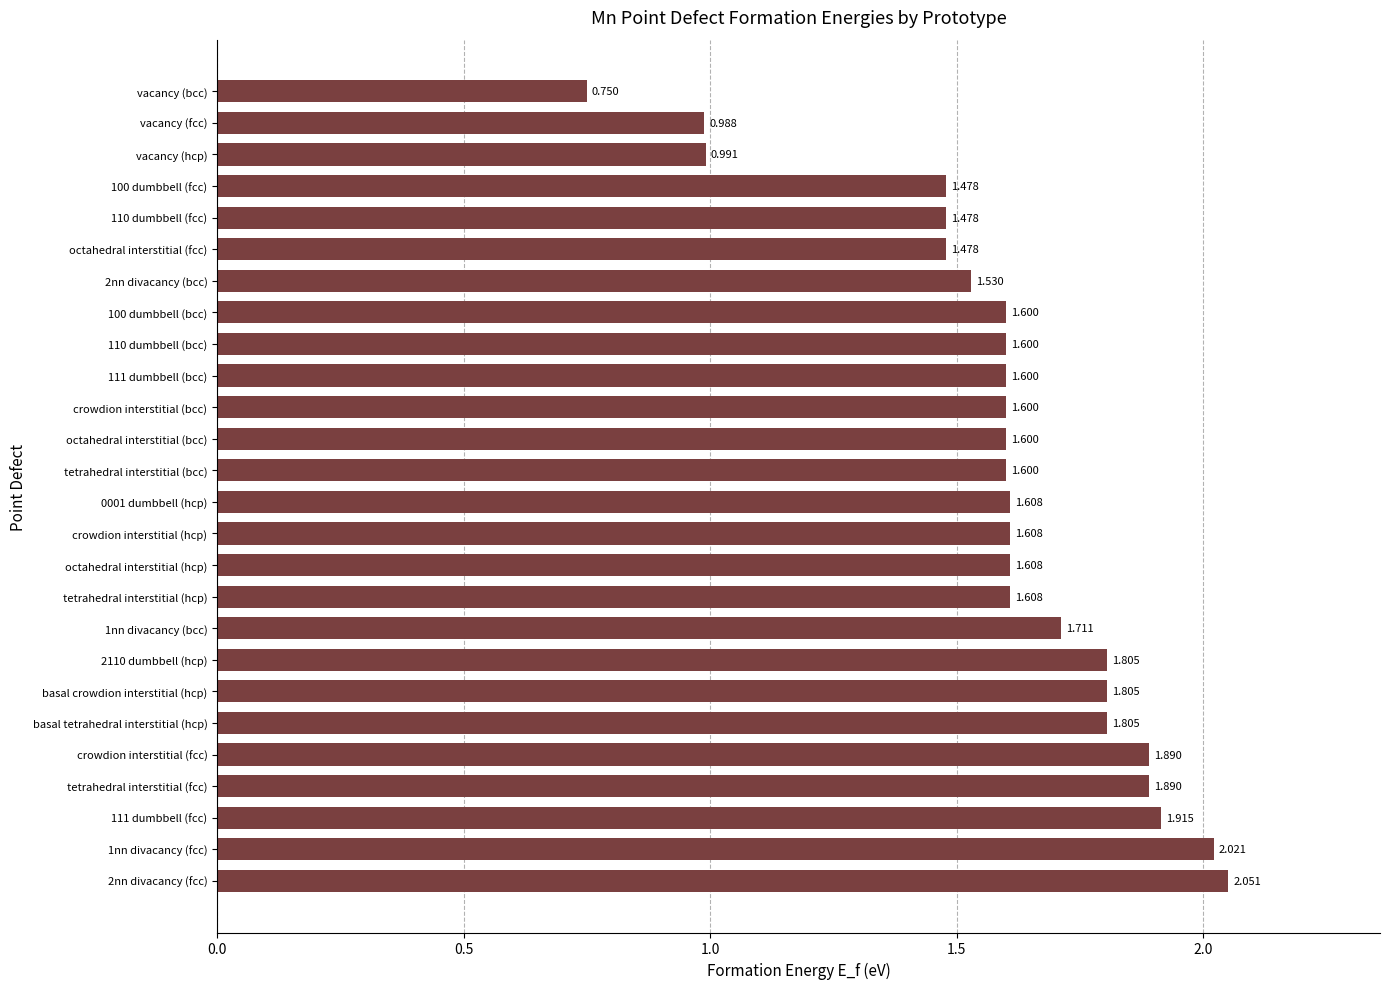

At which label is the value closest to 1?

vacancy (hcp)